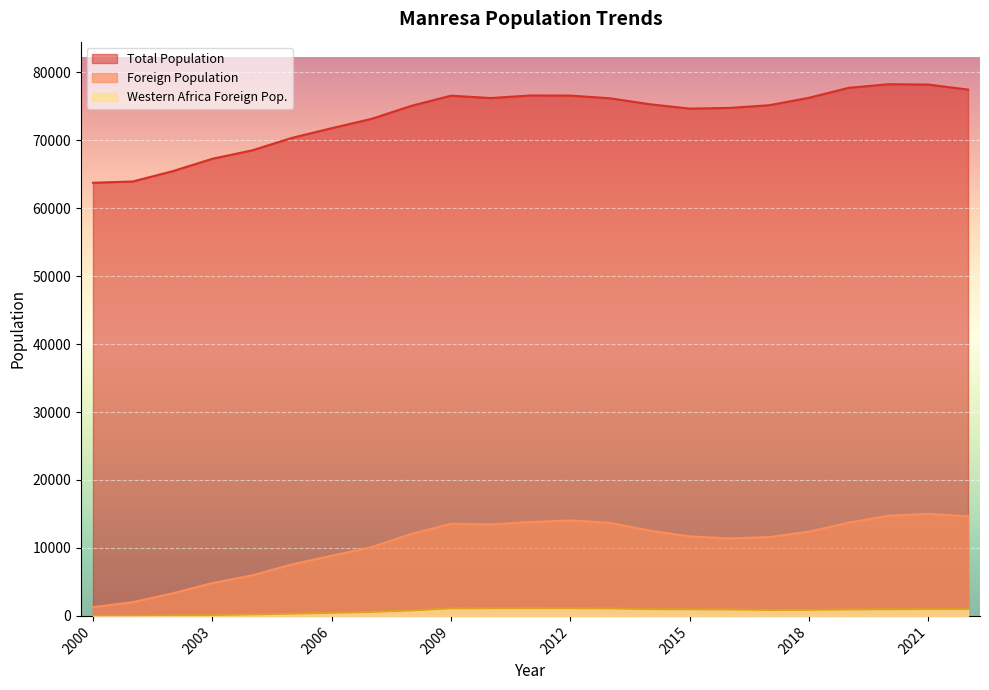

True or false: Total Population and Foreign Population intersect in this chart.

False